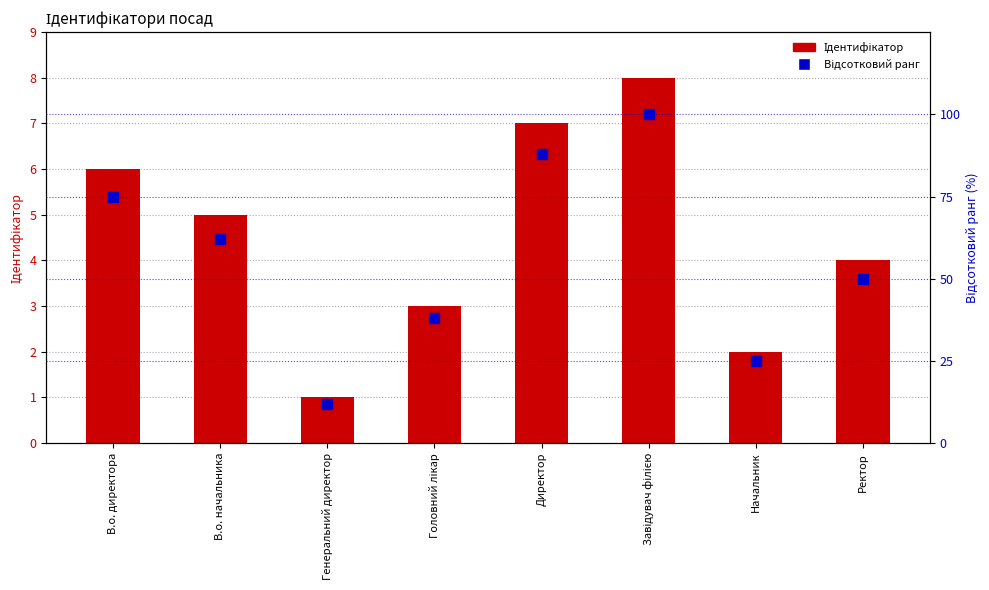

Reading left to right, extract all data points from this chart.

Ідентифікатор: В.о. директора=6	В.о. начальника=5	Генеральний директор=1	Головний лікар=3	Директор=7	Завідувач філією=8	Начальник=2	Ректор=4
Відсотковий ранг: В.о. директора=75	В.о. начальника=62	Генеральний директор=12	Головний лікар=38	Директор=88	Завідувач філією=100	Начальник=25	Ректор=50